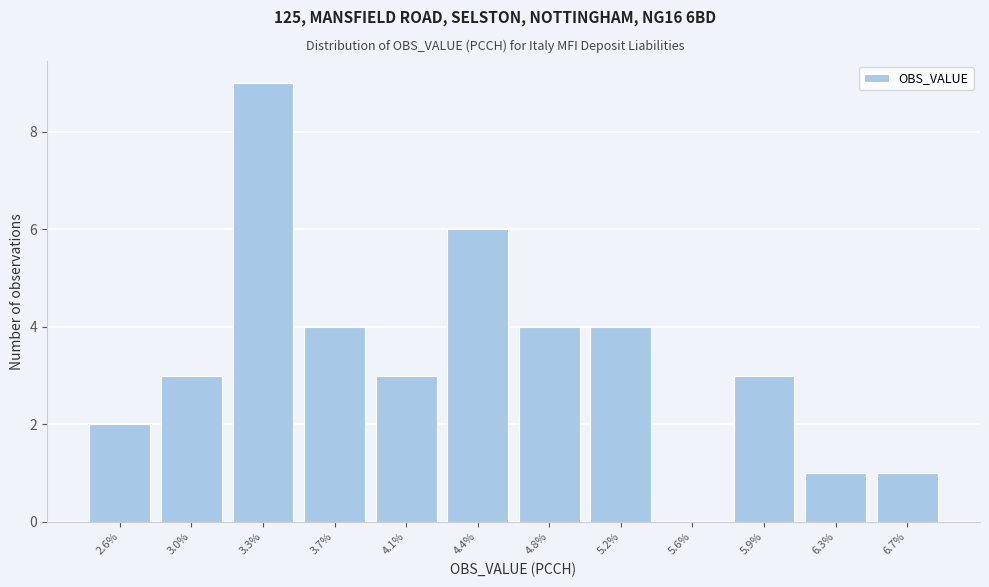

What is the maximum value shown in the chart?

9